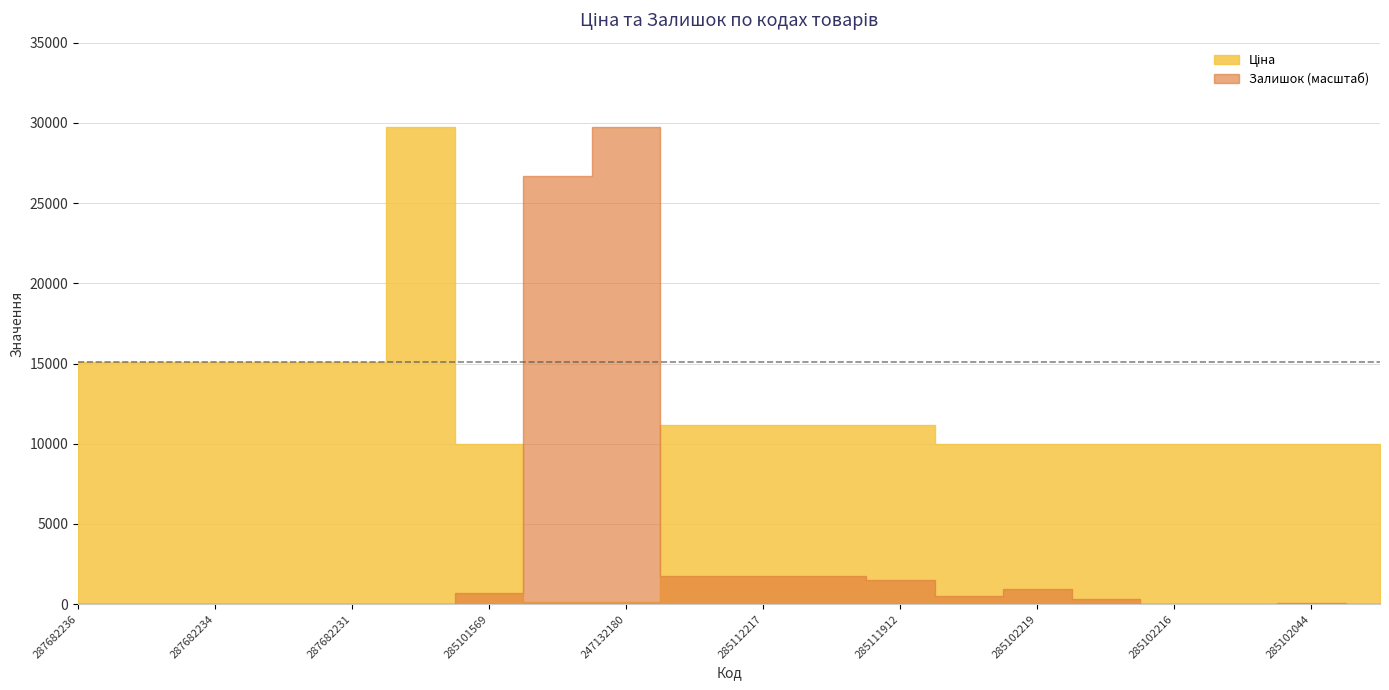

Which category has the highest value in the Залишок series?

247132180